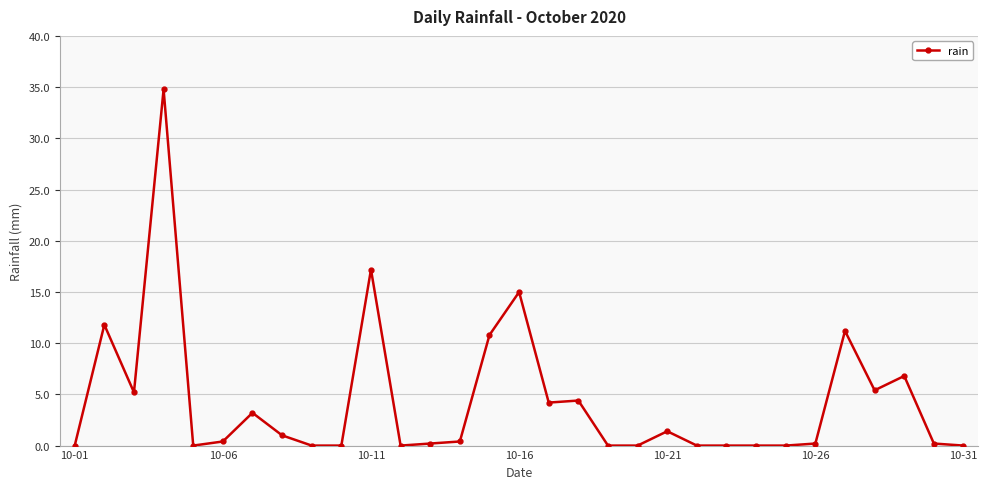

Reading left to right, transcribe all the data shown in this chart.

0.0	11.8	5.2	34.8	0.0	0.4	3.2	1.0	0.0	0.0	17.2	0.0	0.2	0.4	10.8	15.0	4.2	4.4	0.0	0.0	1.4	0.0	0.0	0.0	0.0	0.2	11.2	5.4	6.8	0.2	0.0